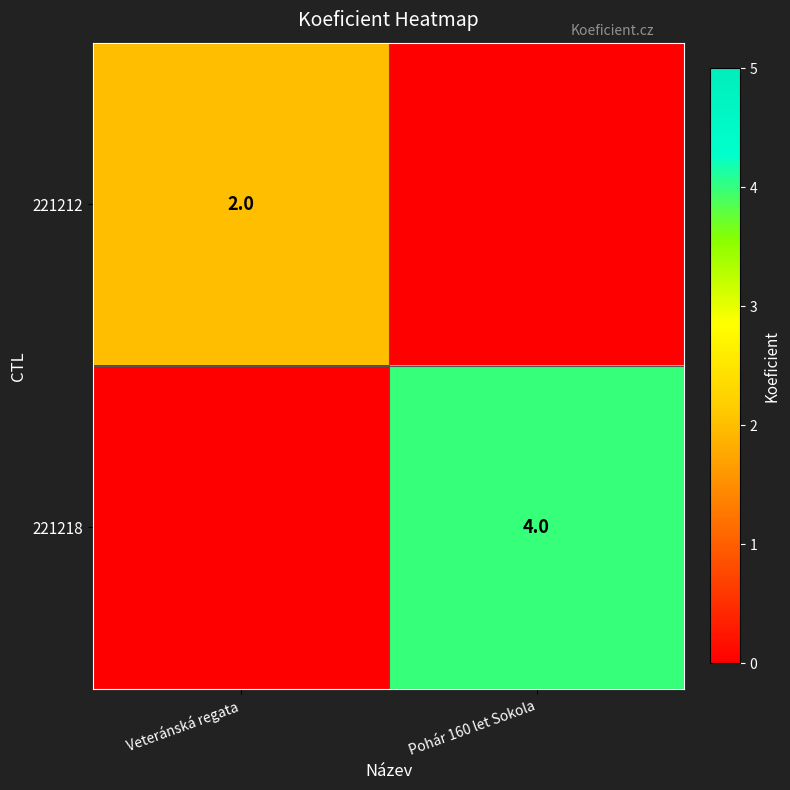

How many data points in 221218 are less than 4?

1